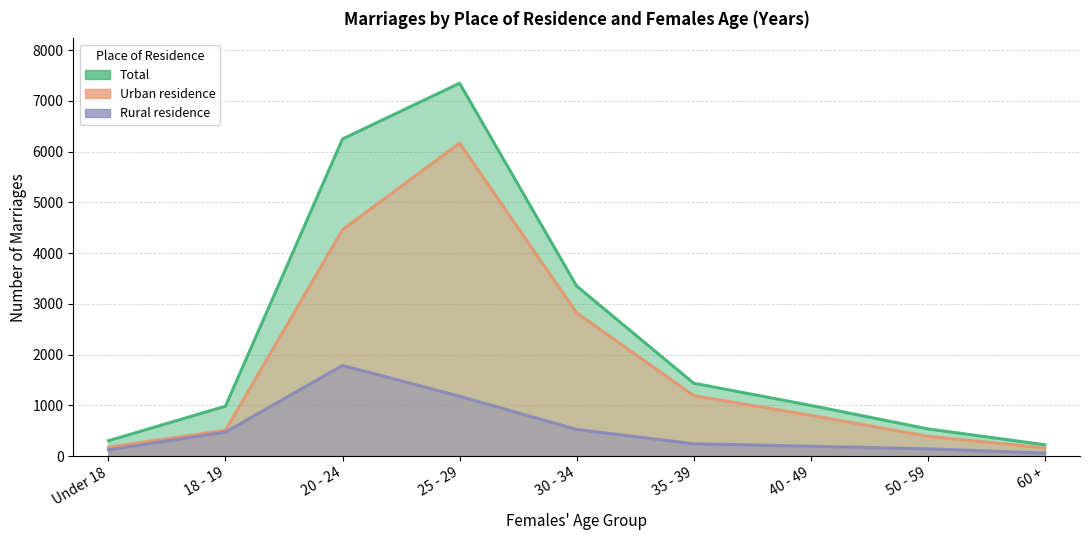

What is the spread (max minus min) of values at 40 - 49?

805